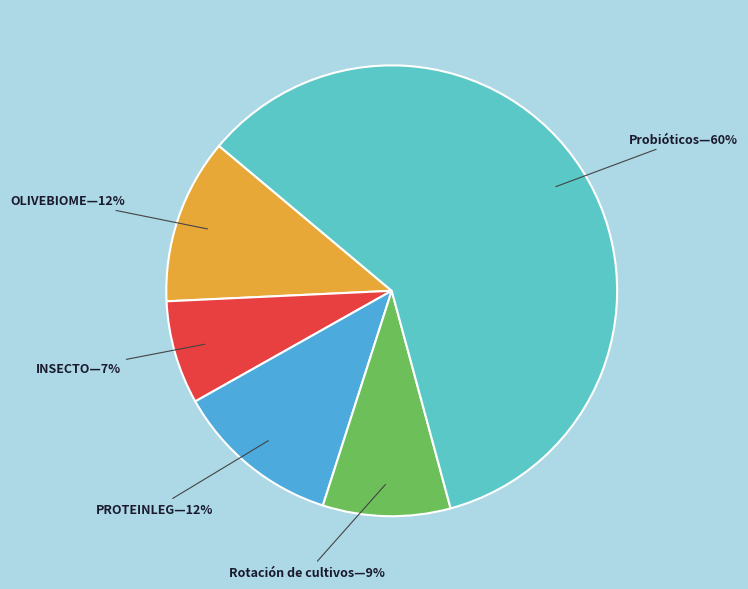

What is the majority slice?

Probióticos